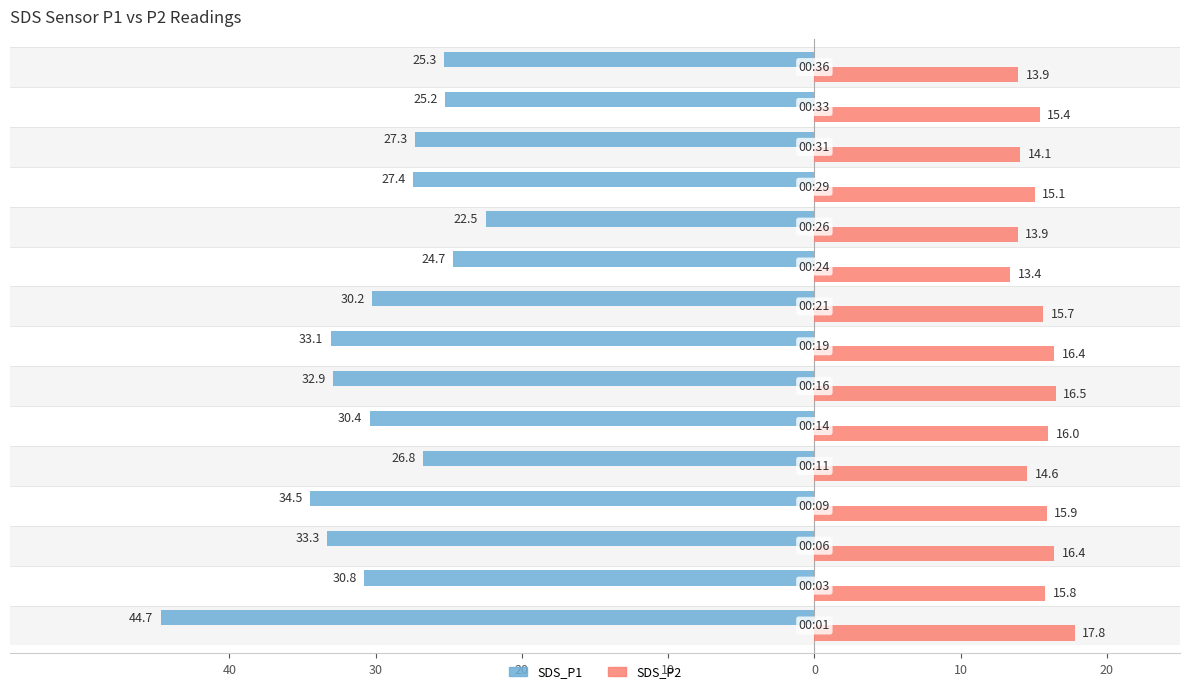

Reading left to right, what are all the values shown in this chart?

SDS_P1: -44.7	-30.8	-33.3	-34.5	-26.8	-30.4	-32.9	-33.1	-30.2	-24.7	-22.5	-27.4	-27.3	-25.2	-25.3
SDS_P2: 17.8	15.8	16.4	15.9	14.6	16.0	16.5	16.4	15.7	13.4	13.9	15.1	14.1	15.4	13.9